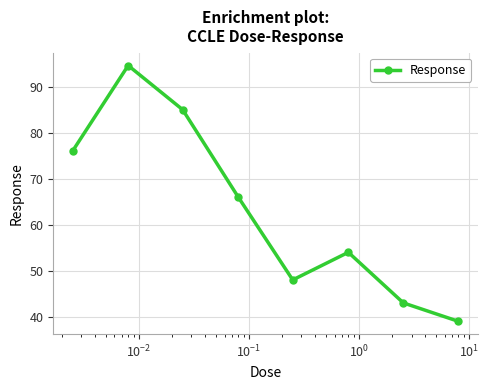

What is the smallest value displayed?

39.0